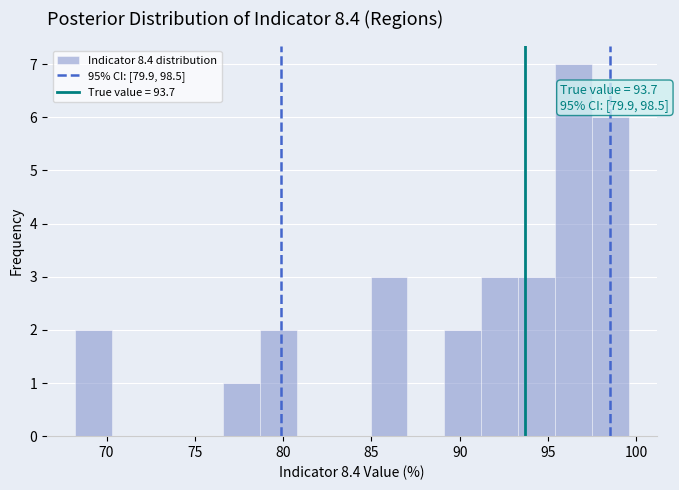

Which range on the x-axis has the tallest bar?

95.5 to 97.5